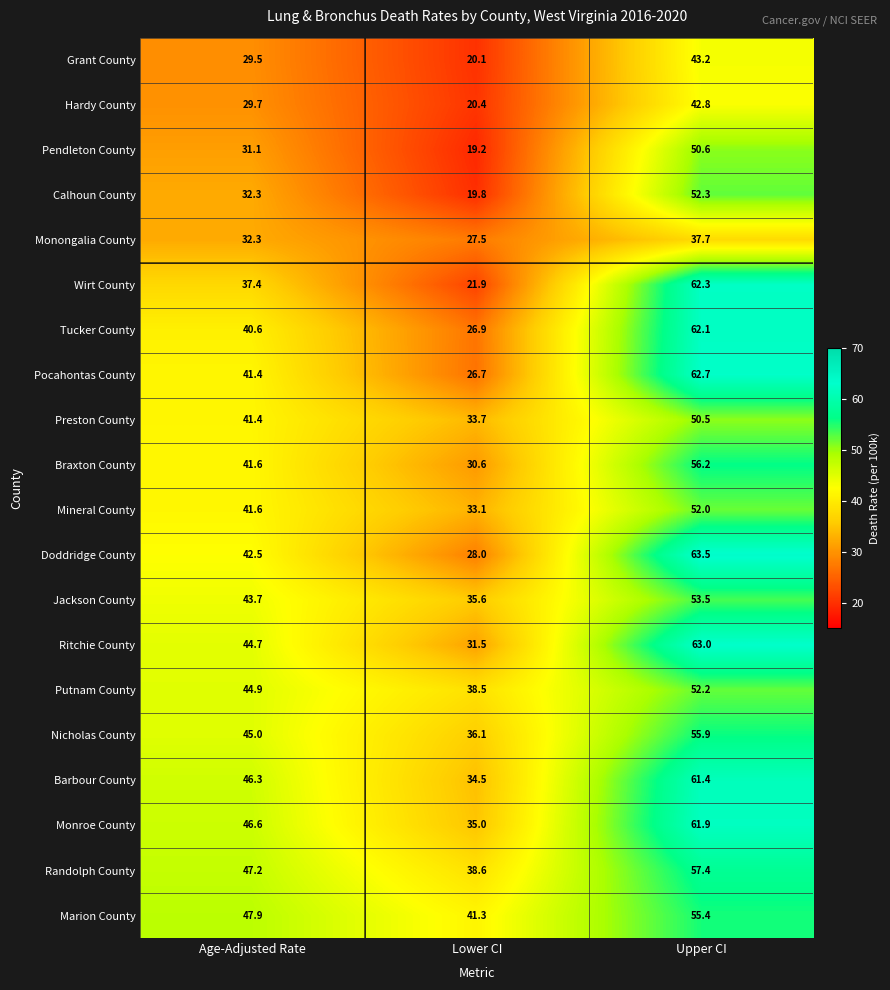

What is the greatest value displayed?

63.5